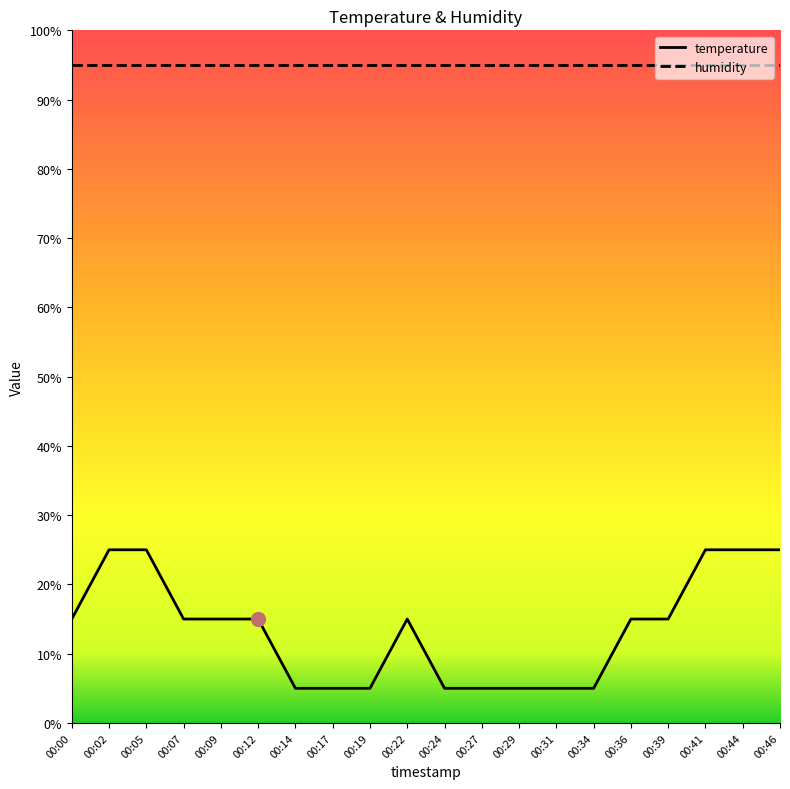

Which label corresponds to the smallest value in the chart?

00:14